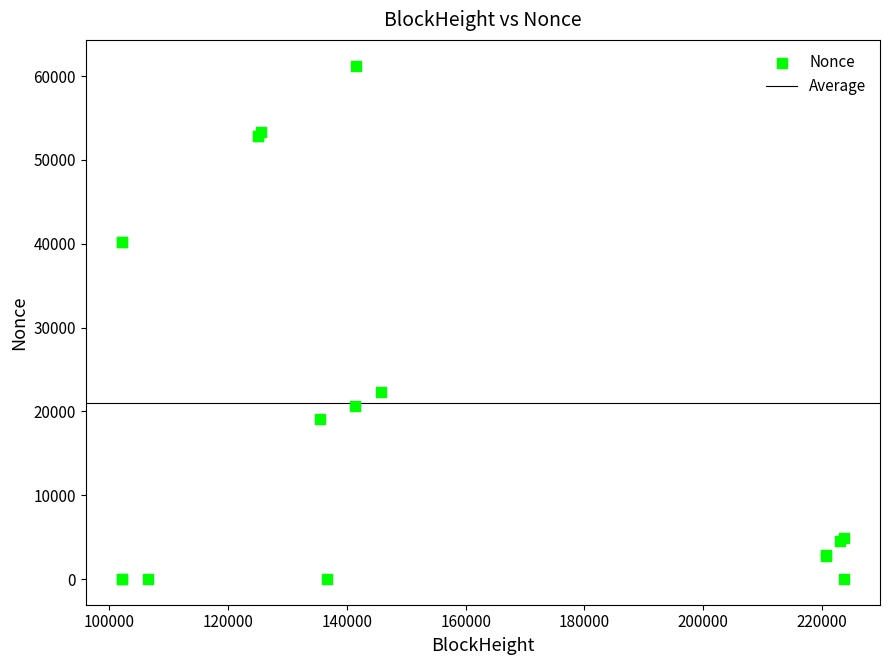

What Y value in the scatter plot is closest to 30625?

22265